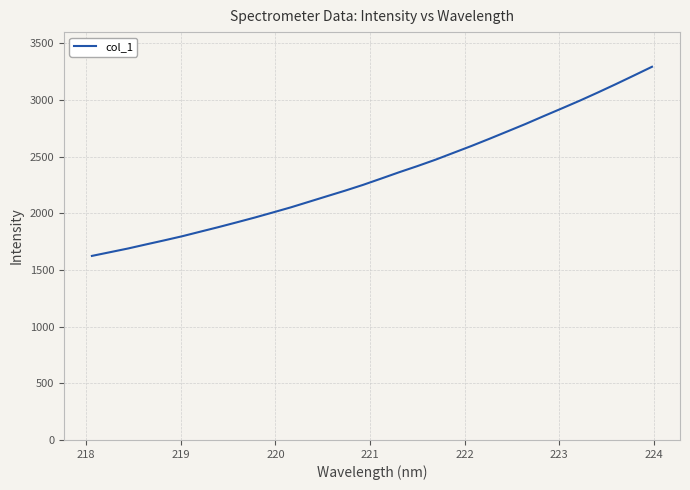

What is the greatest value displayed?

3294.0